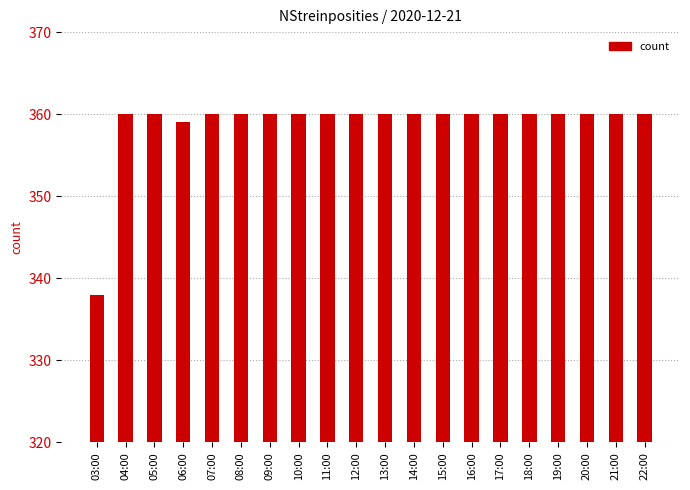

What is the difference between the maximum and minimum values?

22